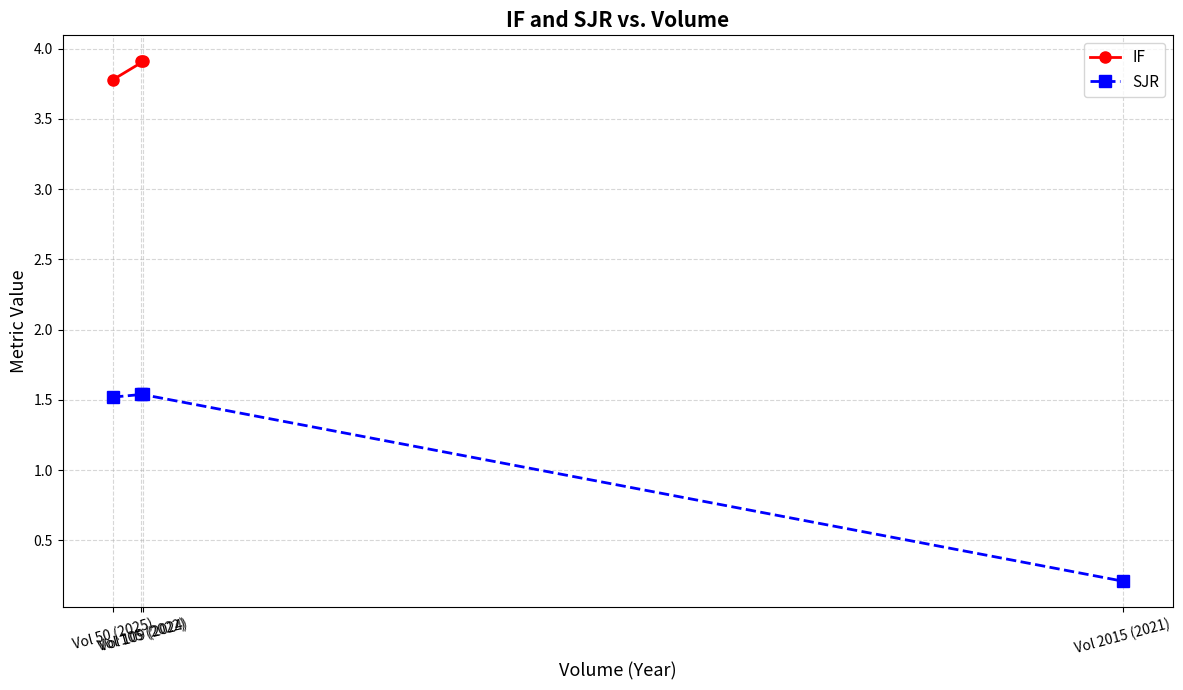

How many SJR values are between 1 and 2?

3